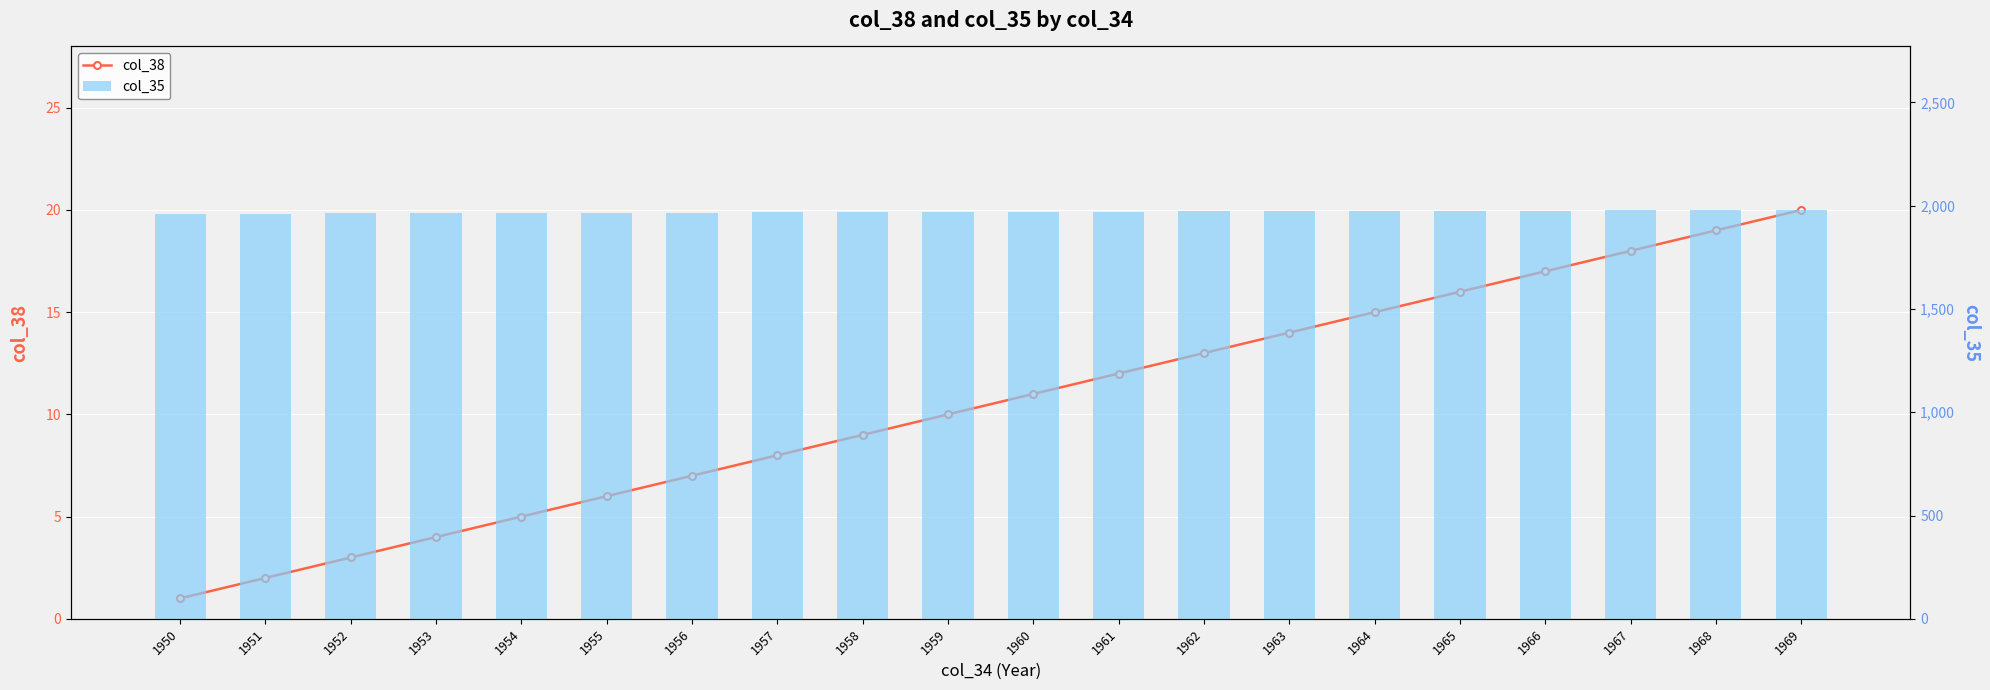

The value of col_35 at 1955 is 1965. True or false?

True